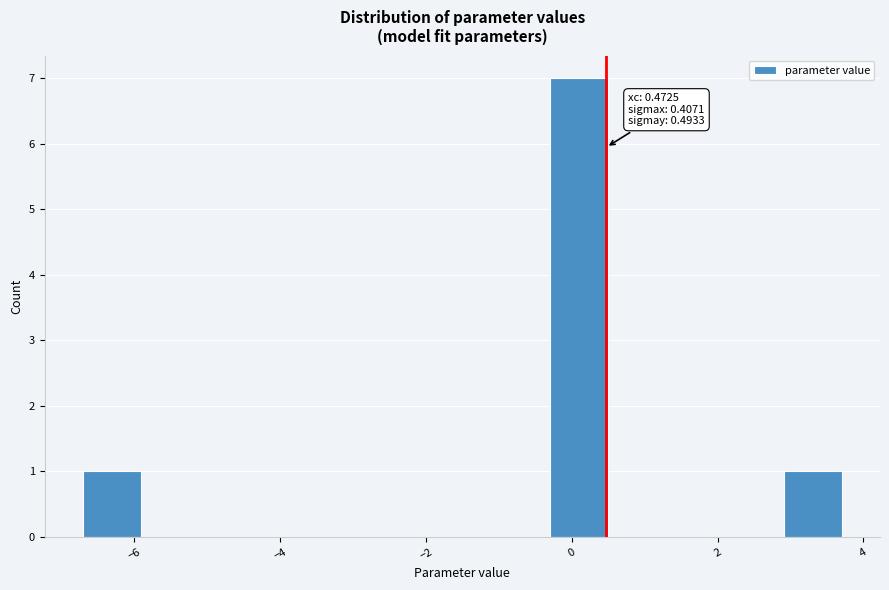

Over which range of the x-axis is the bar tallest?

-0.4 to 0.6